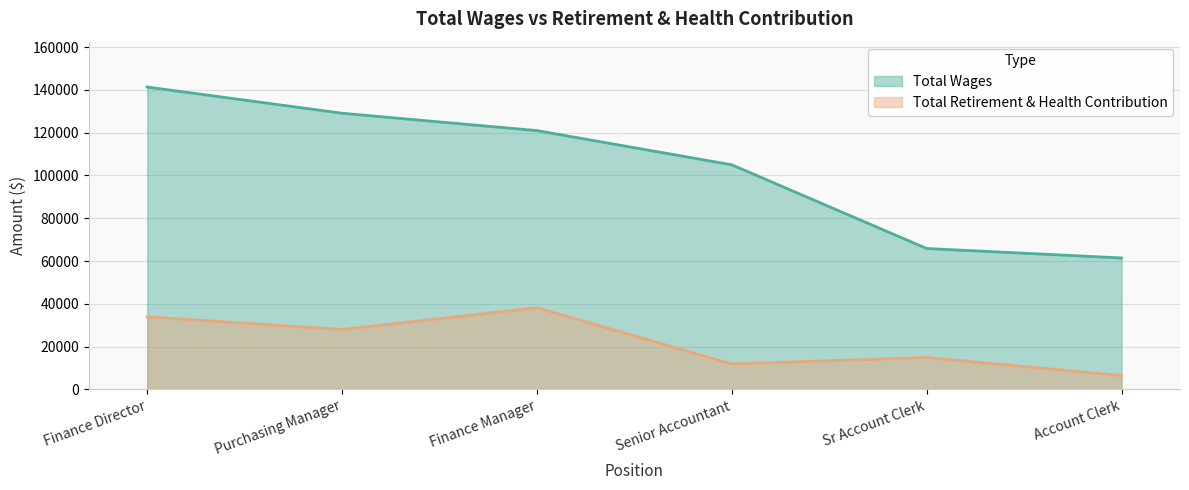

Between Purchasing Manager and Finance Director, which is larger?

Finance Director